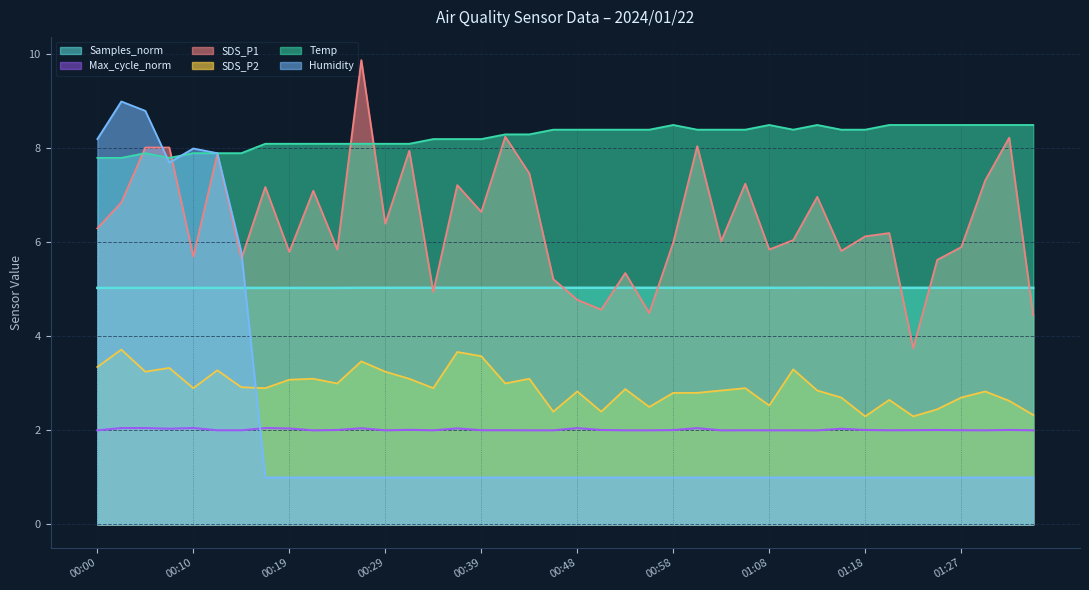

Count the number of categories in the chart.

40